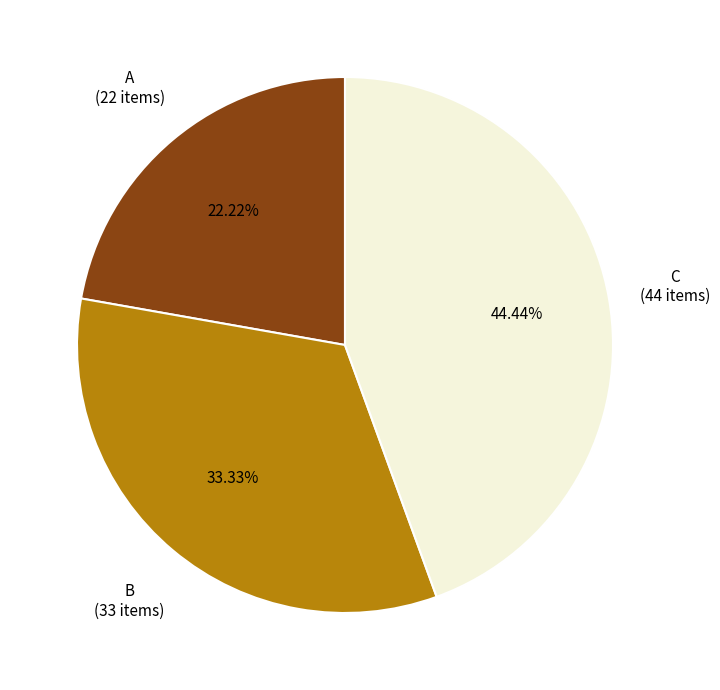

Is A the majority of the pie?

No